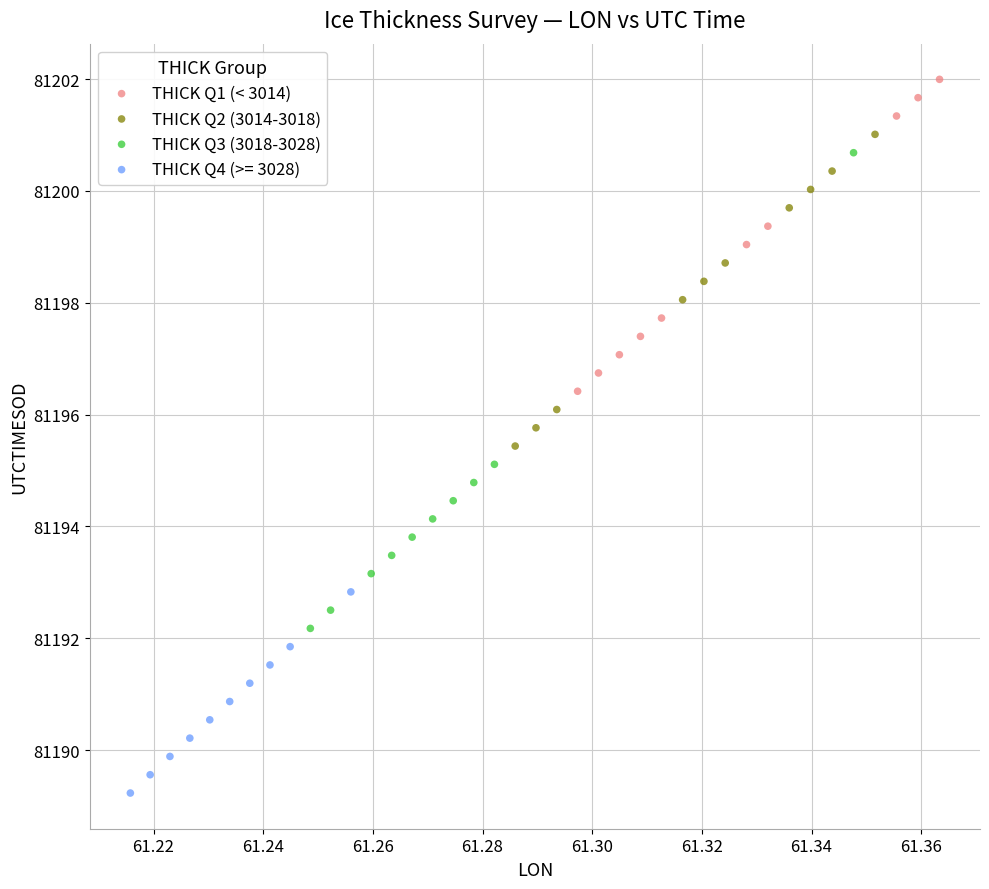

Which series has the widest spread of Y values?

THICK Q3 (3018-3028)